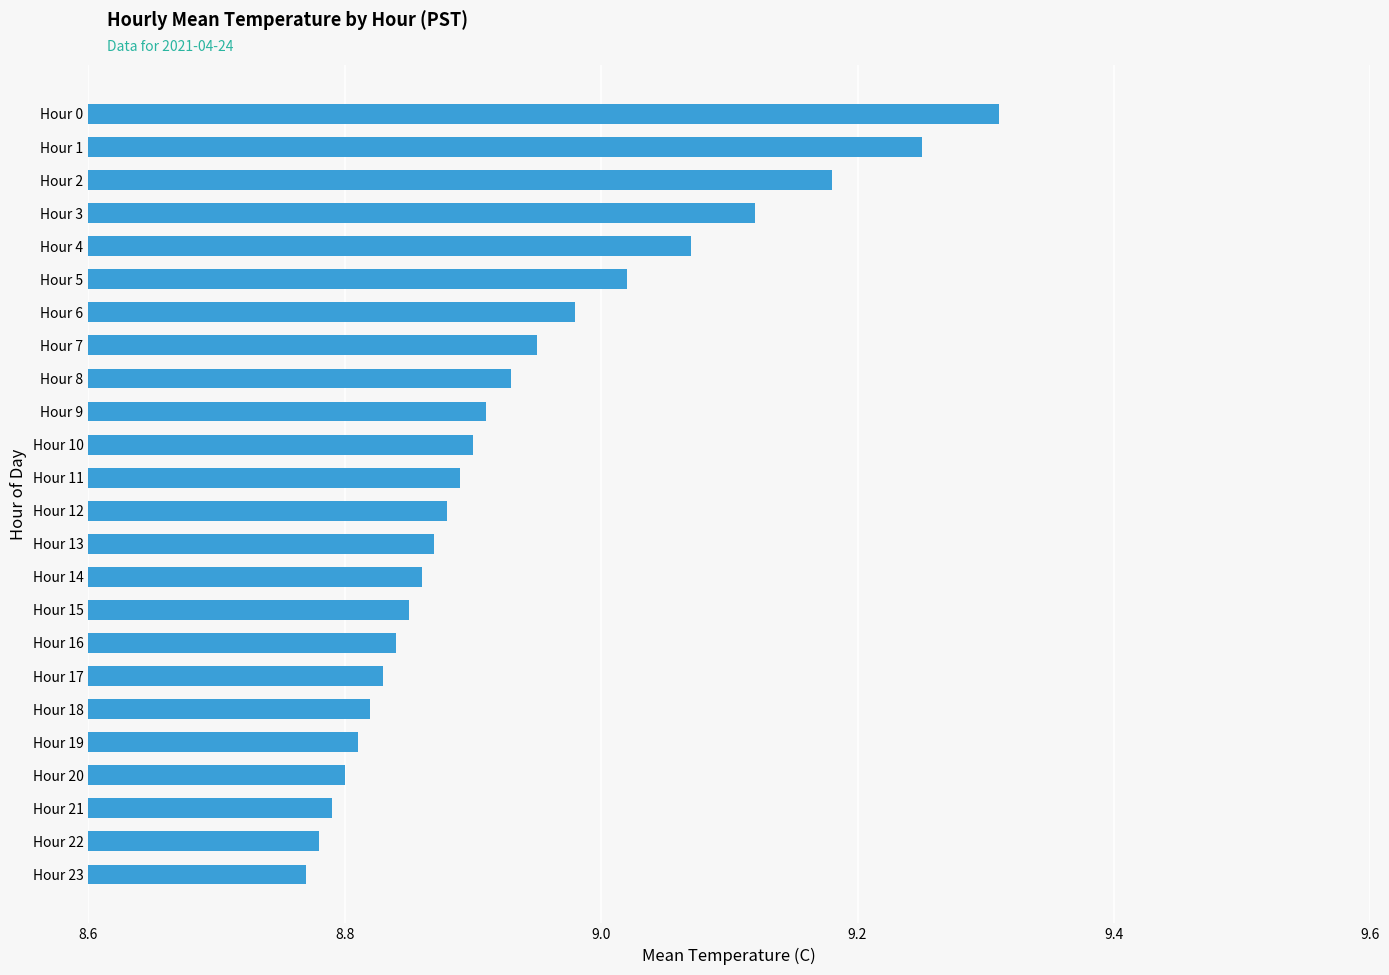

What is the sum of all values?

214.4